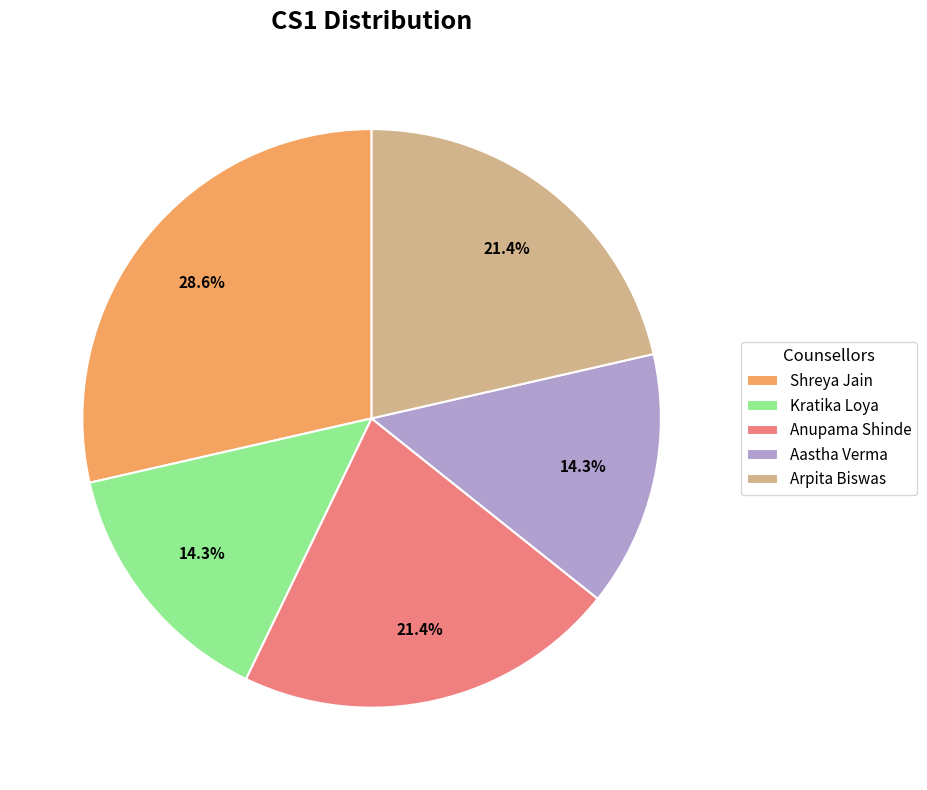

Does Shreya Jain account for over 50% of the chart?

No